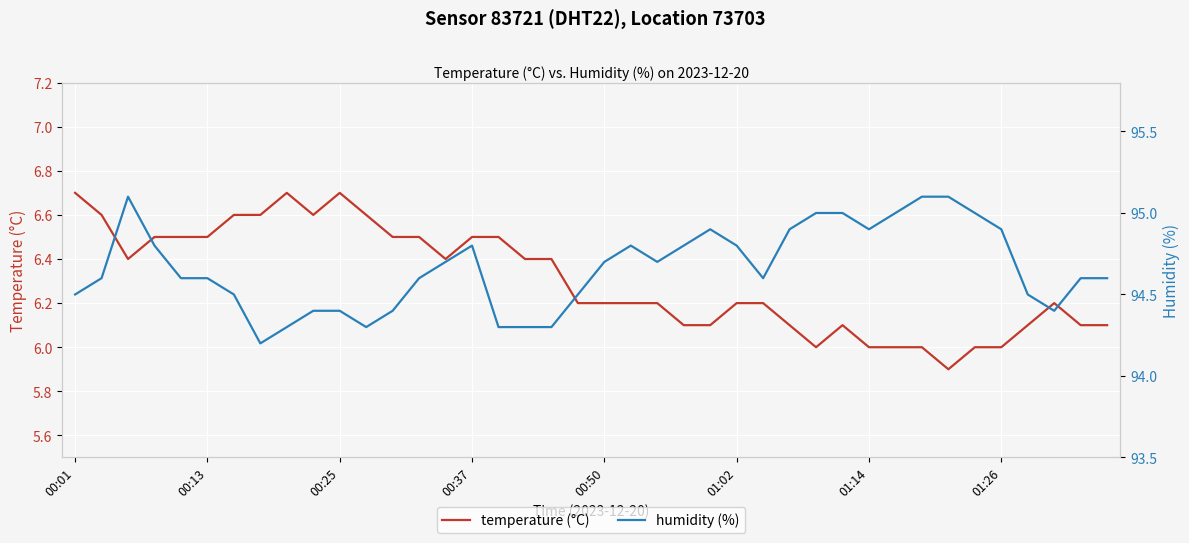

What is the total value across all series at 14?

101.1